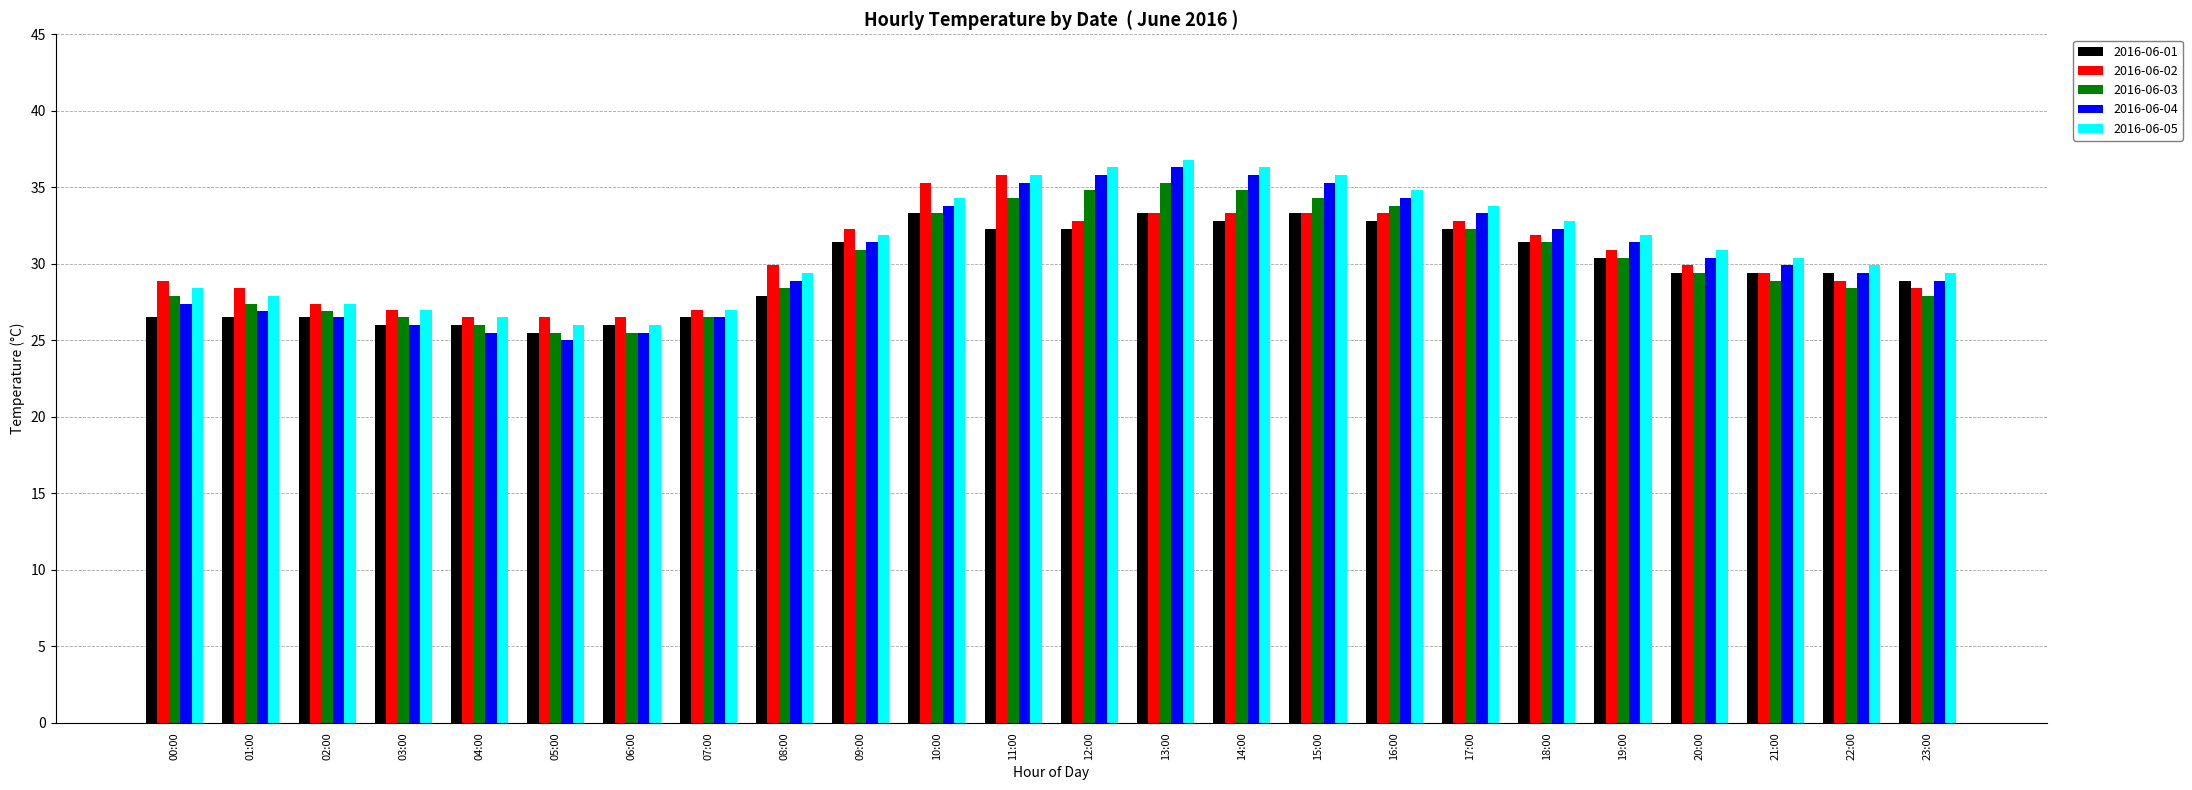

Is it true that 2016-06-03 equals 27.4 at 01:00?

True